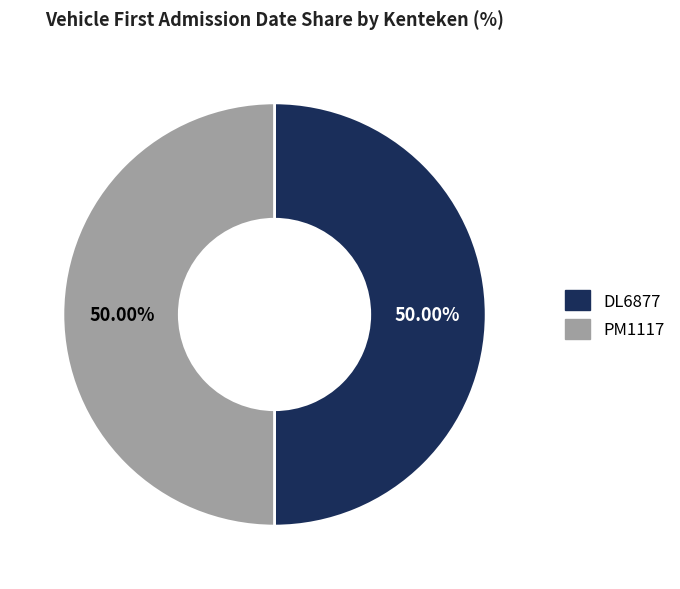

How many slices are in this pie chart?

2